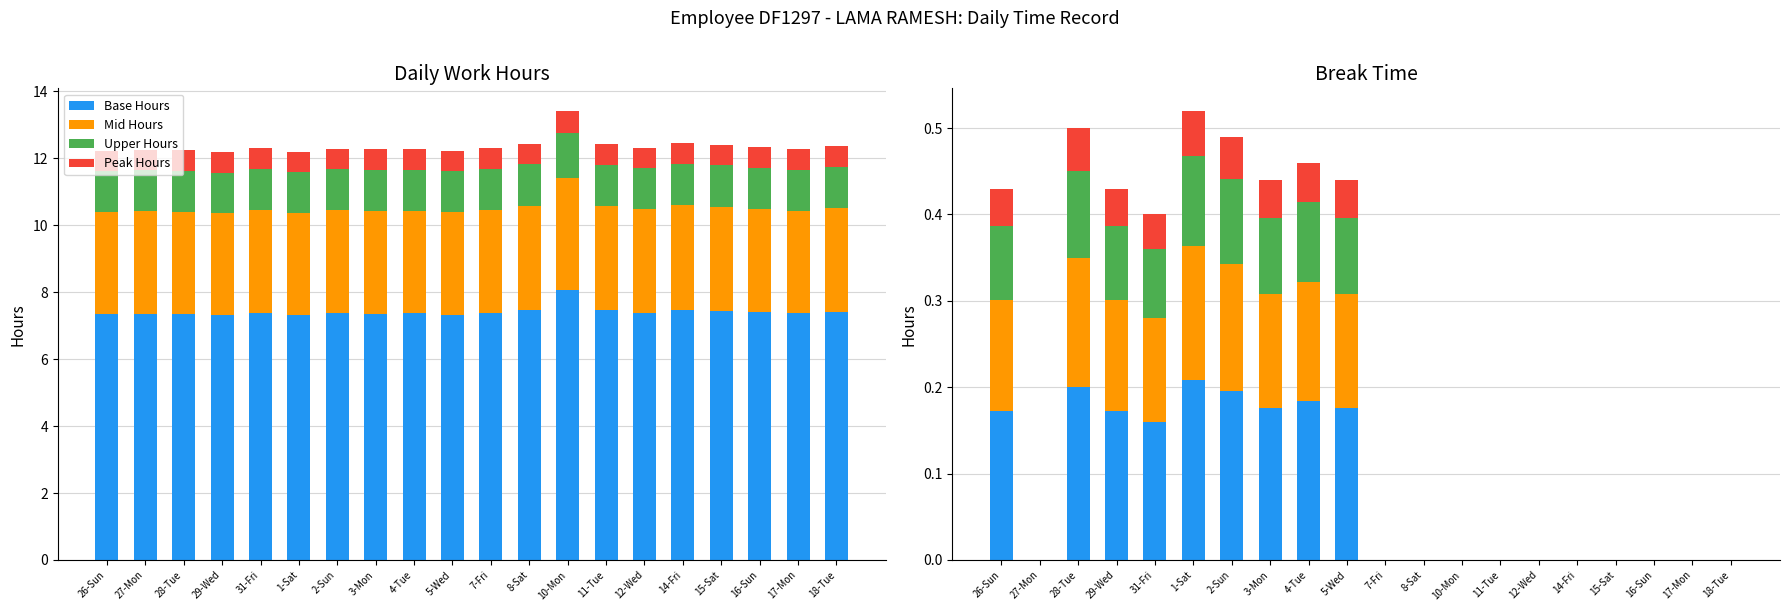

List the series in order of their overall mean, lowest first.

Peak Hours, Upper Hours, Mid Hours, Base Hours